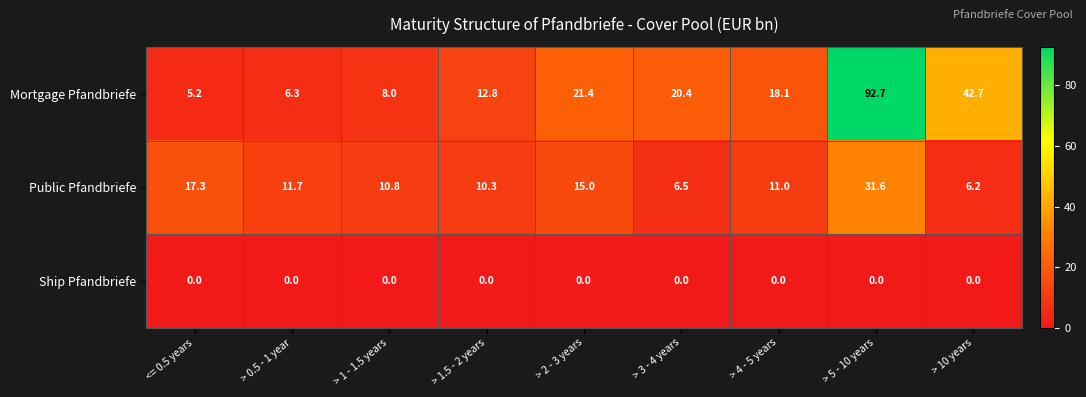

How many categories are shown in the chart?

9